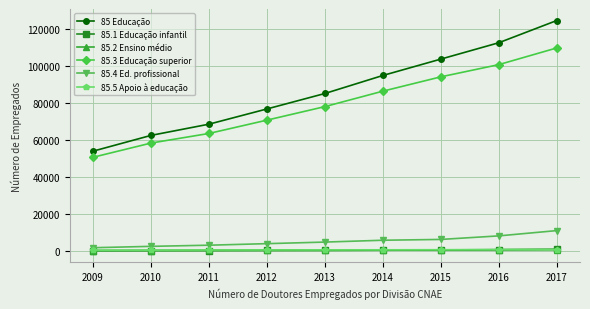

Is it true that 85.3 Educação superior equals 100742 at 2016?

True